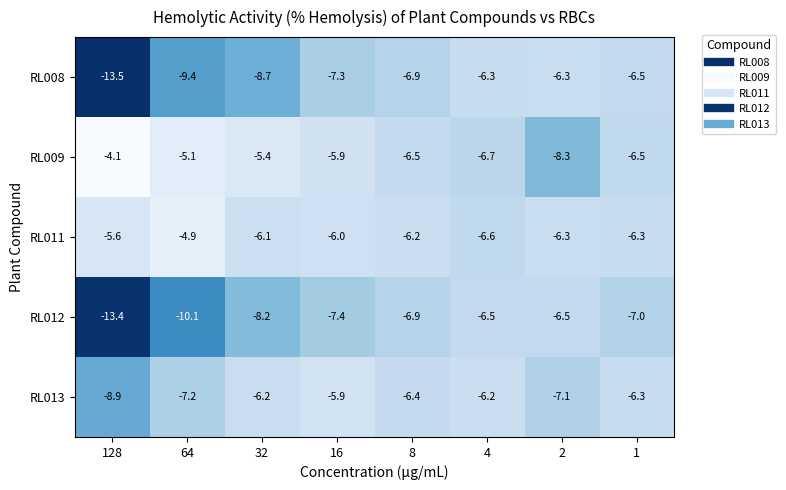

What is the sum of the RL013 values at 16 and 32?

-12.1